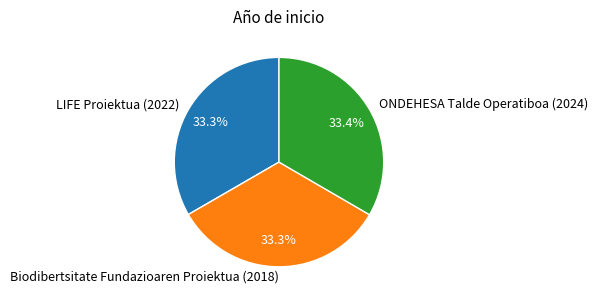

Does any single category account for the majority?

No